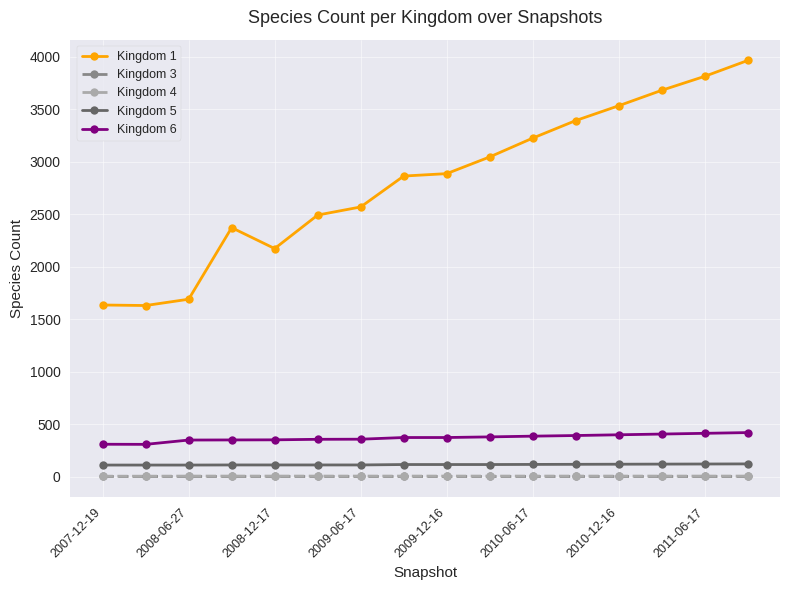

What is the value of the Kingdom 6 point at the 12th from the left?

394